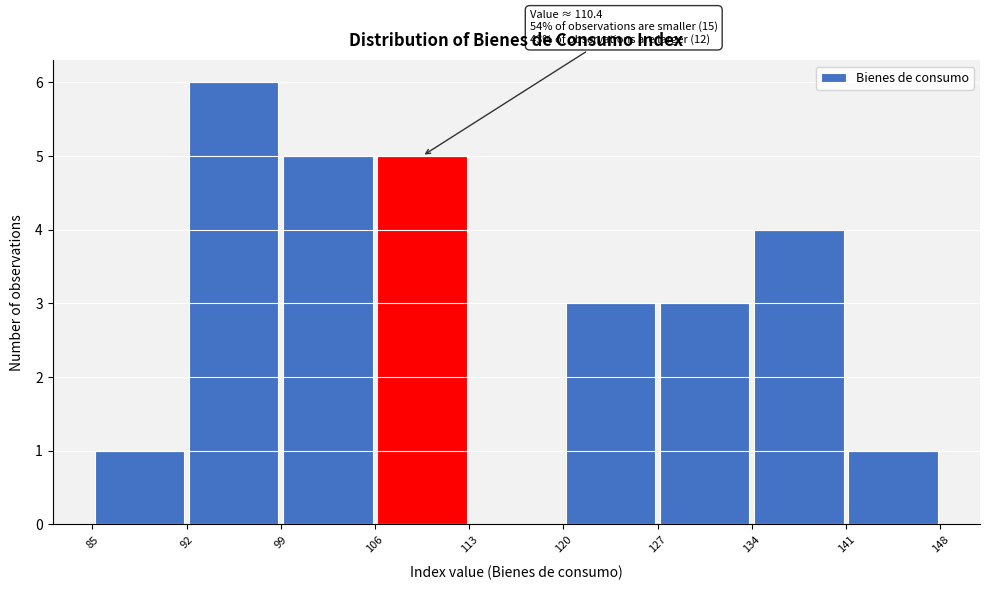

Which range on the x-axis has the tallest bar?

92 to 99